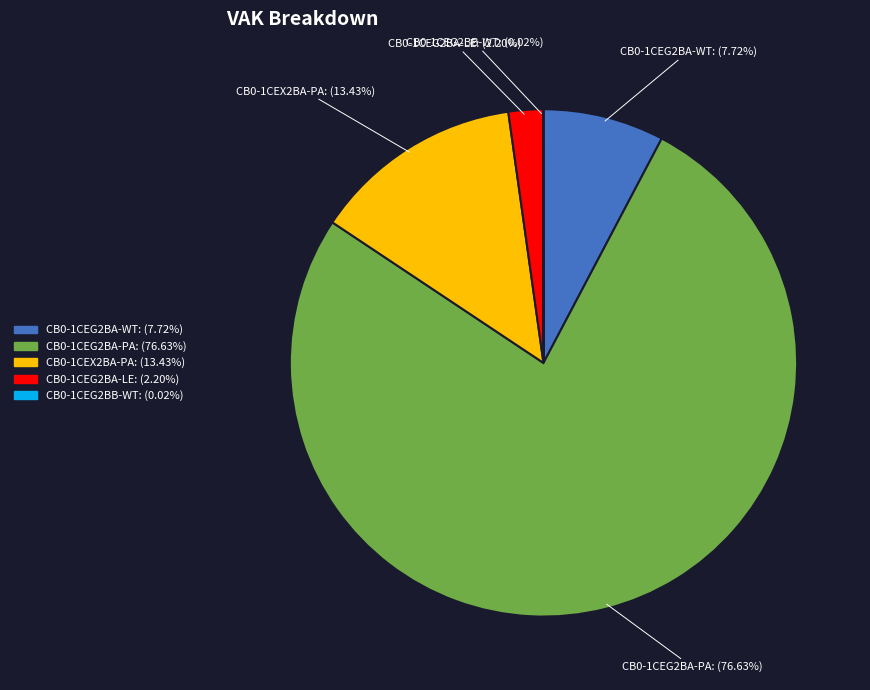

Approximately how many times larger is the value at CB0-1CEG2BA-PA compared to CB0-1CEG2BA-WT?

9.9